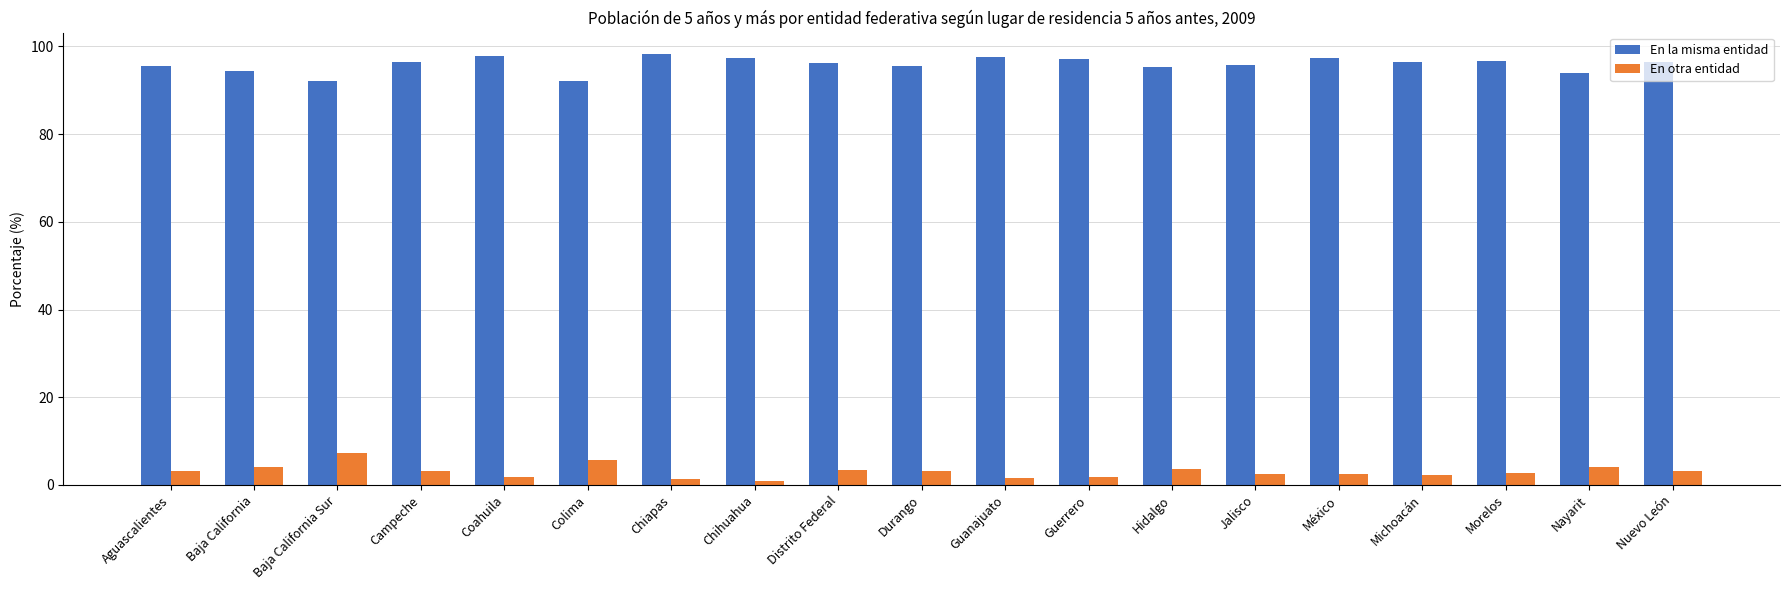

What position from the left is Nayarit?

18